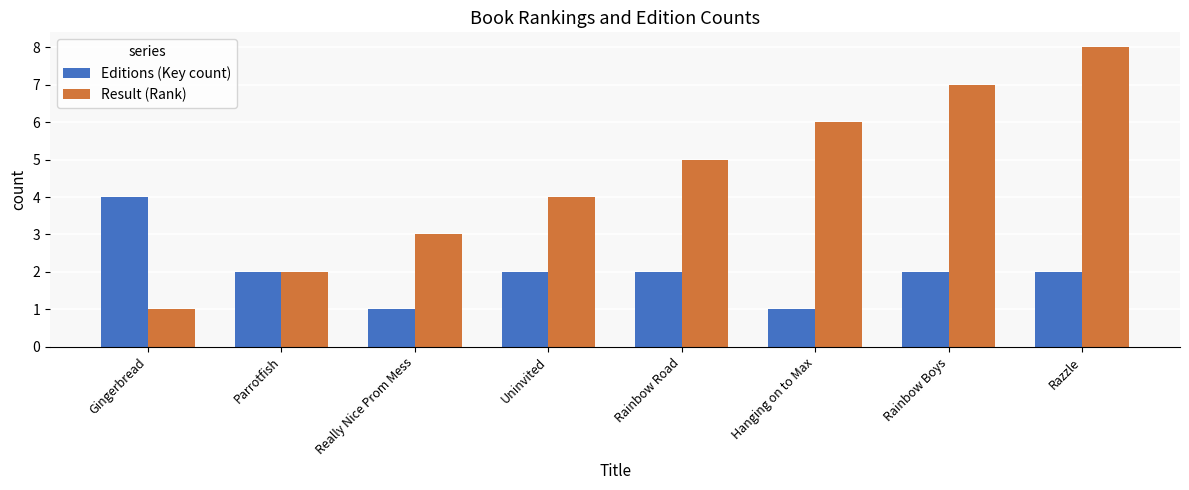

What is the total value across all series at Uninvited?

6